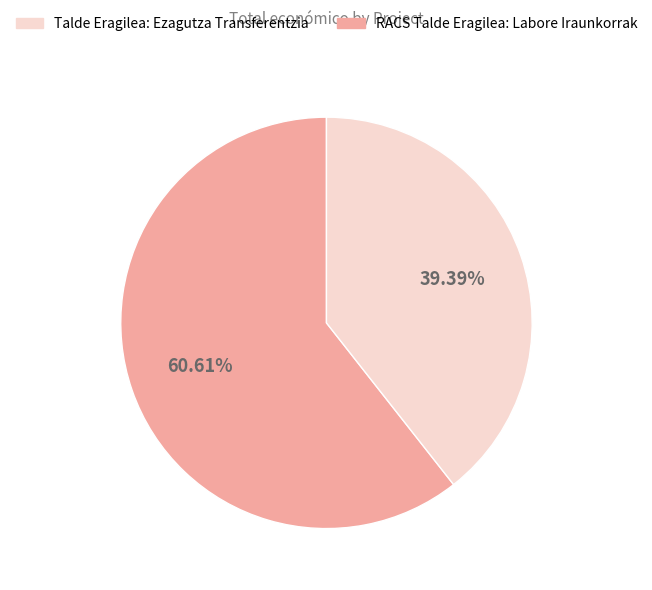

Is there a majority slice in this chart?

Yes